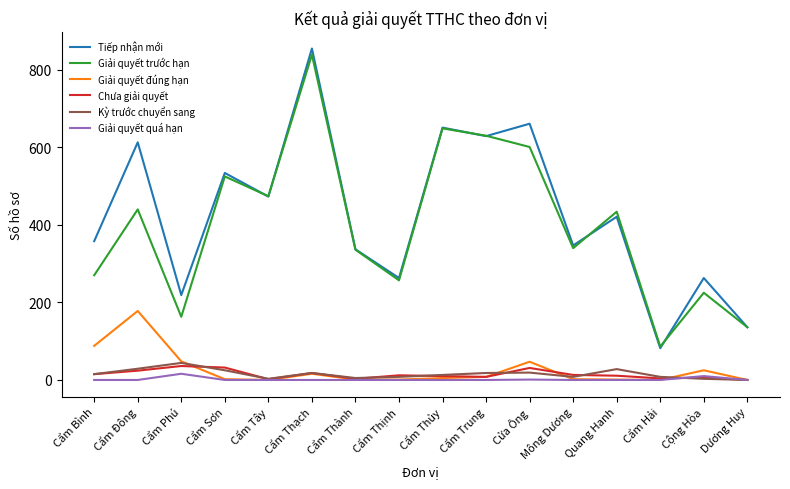

At which category does the chart reach its peak across all series?

Cẩm Thạch